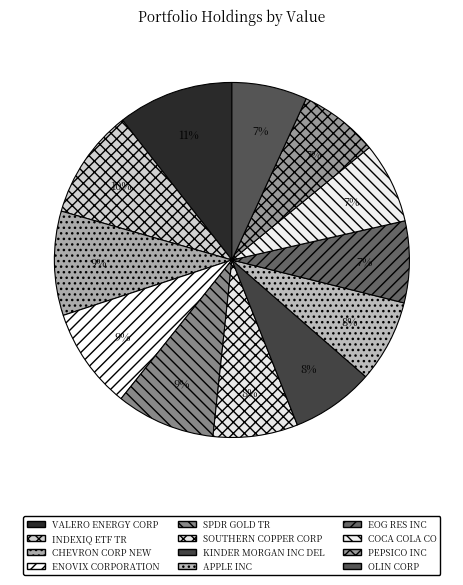

How many slices are in this pie chart?

12